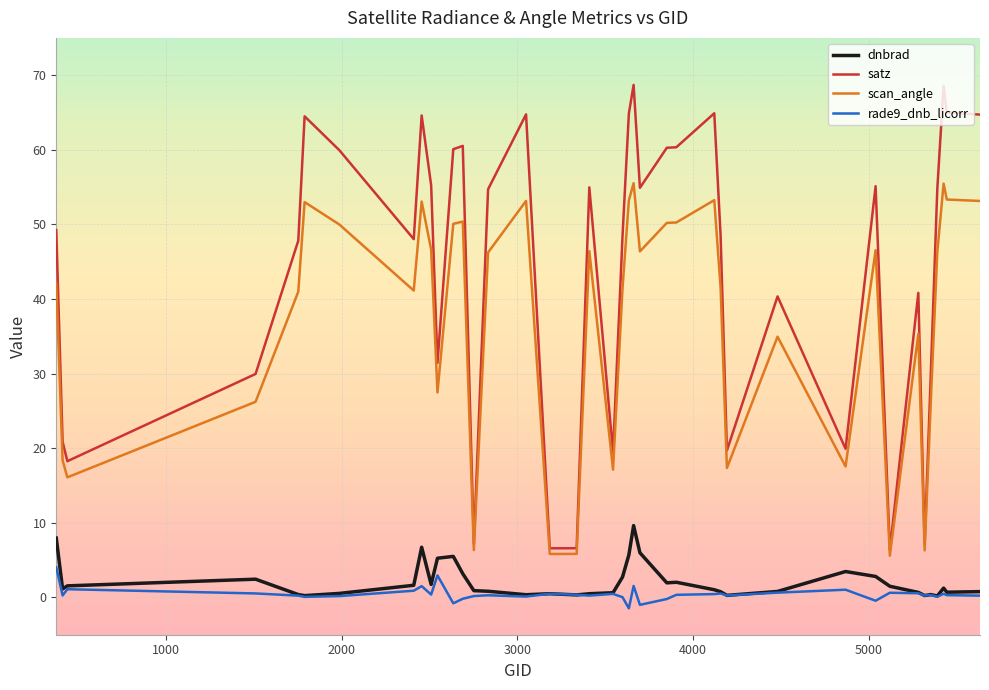

True or false: scan_angle and dnbrad cross at least once.

False